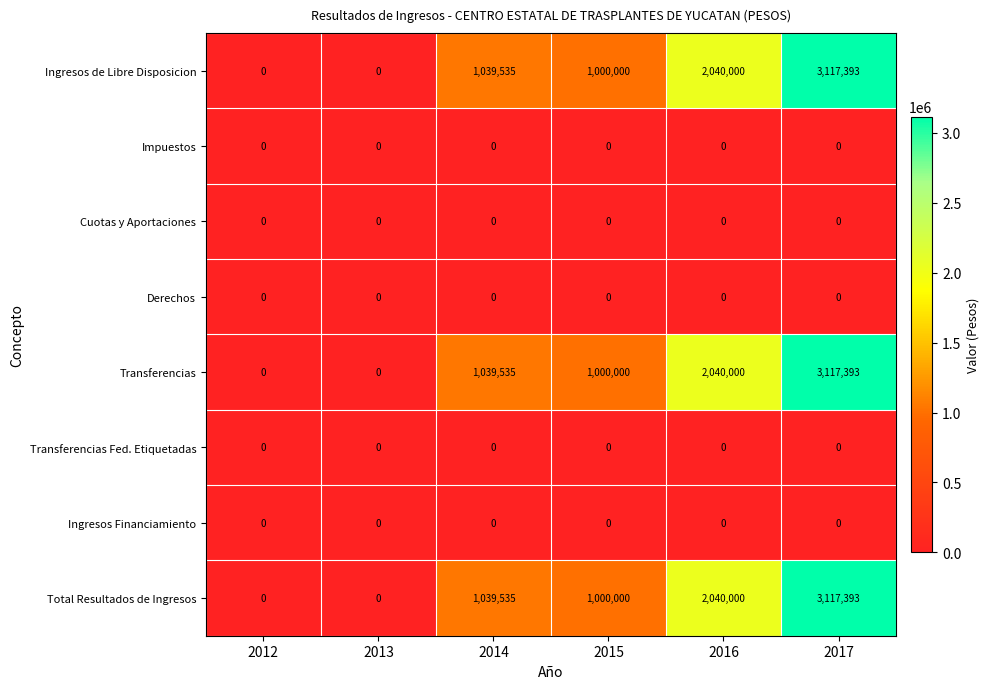

Is it true that Cuotas y Aportaciones equals 0 at 2015?

True